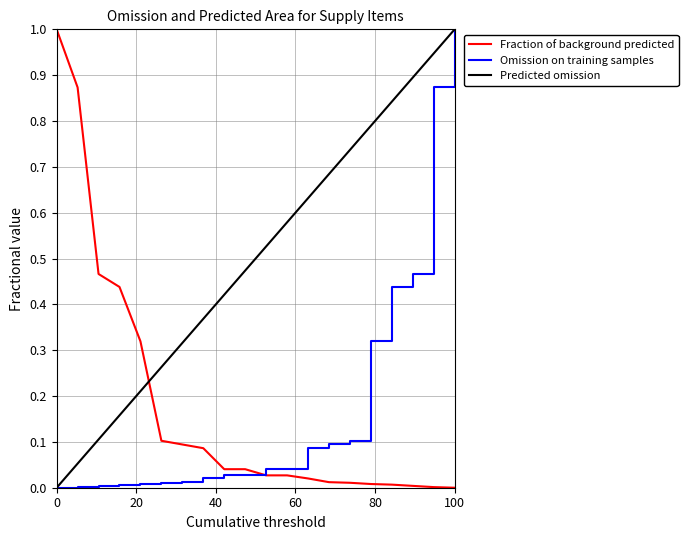

True or false: Omission on training samples and Fraction of background predicted intersect in this chart.

True